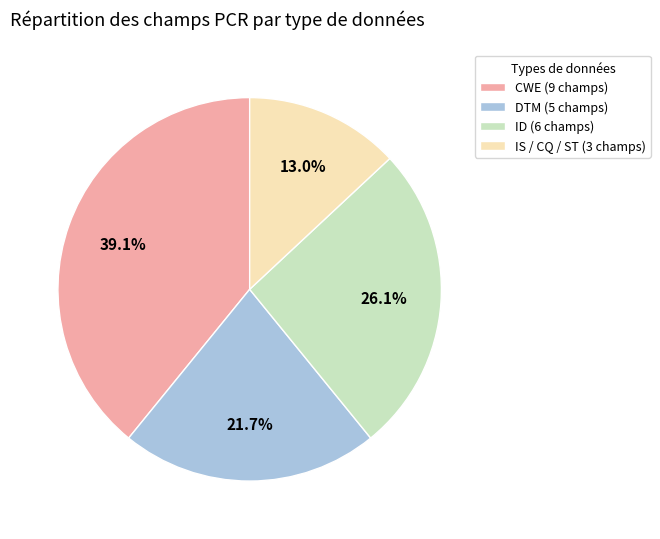

Which category has the smallest portion of the pie?

IS / CQ / ST (3 champs)